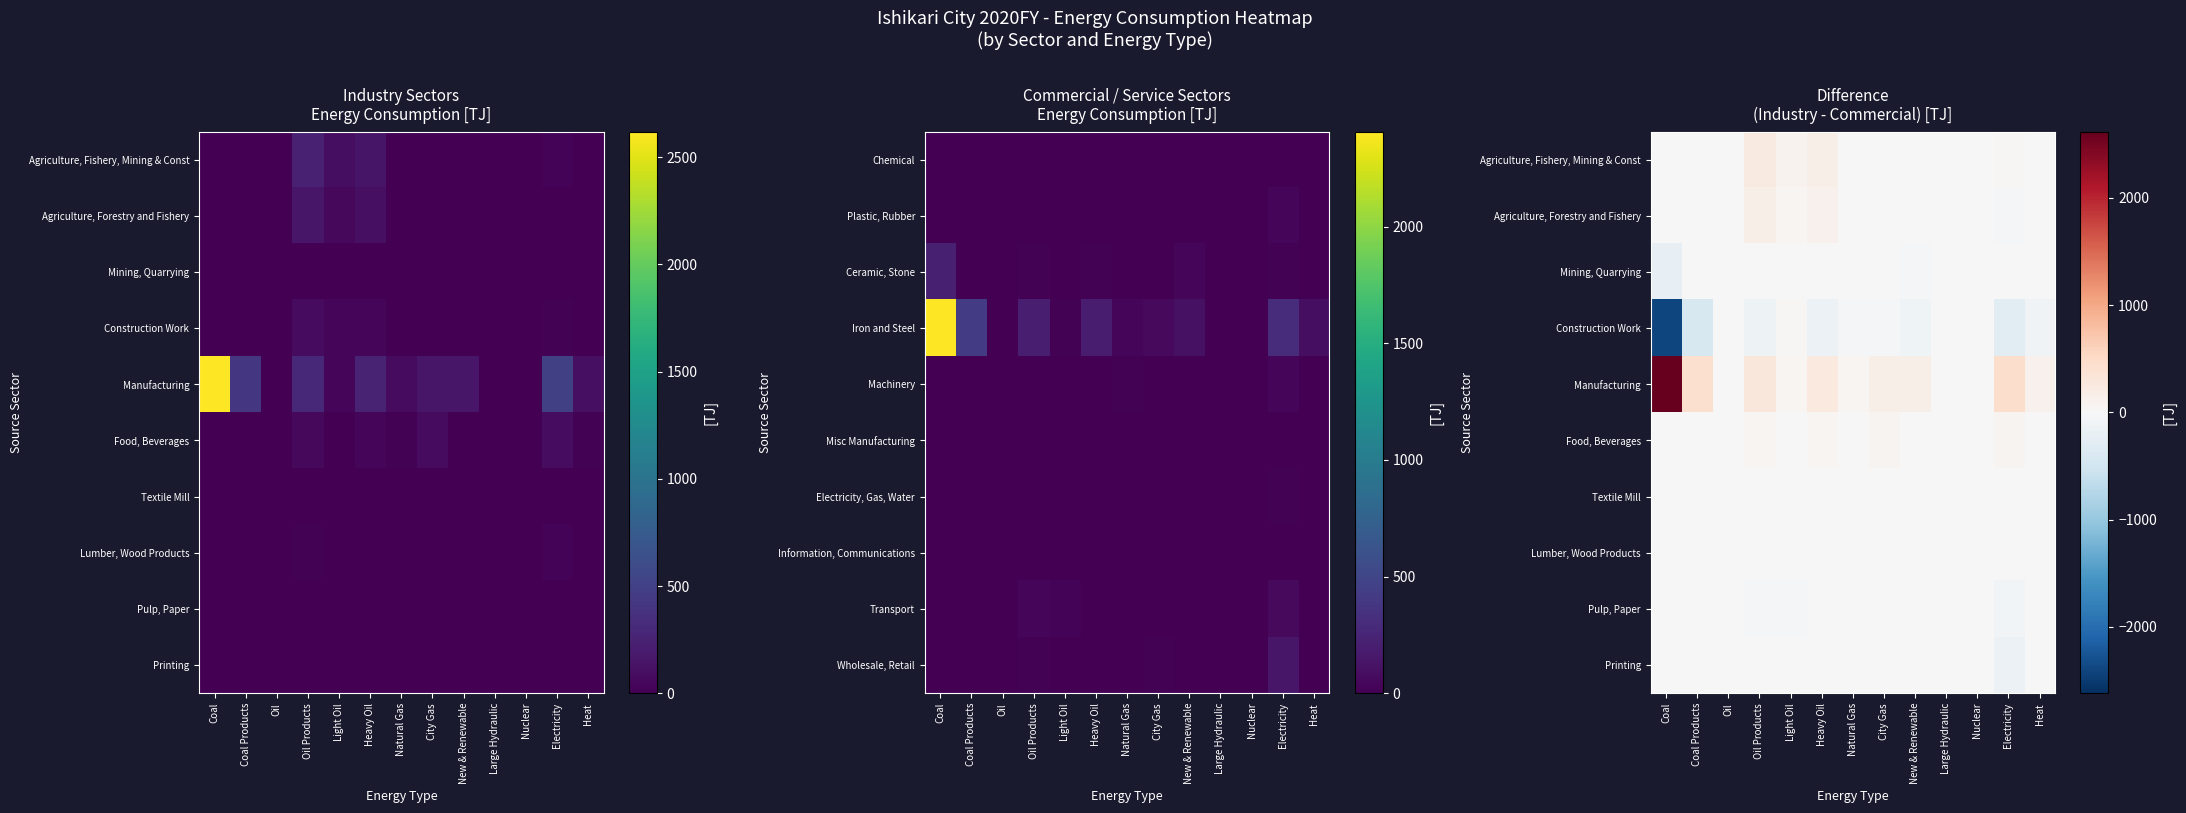

How many data points does each series have?

13